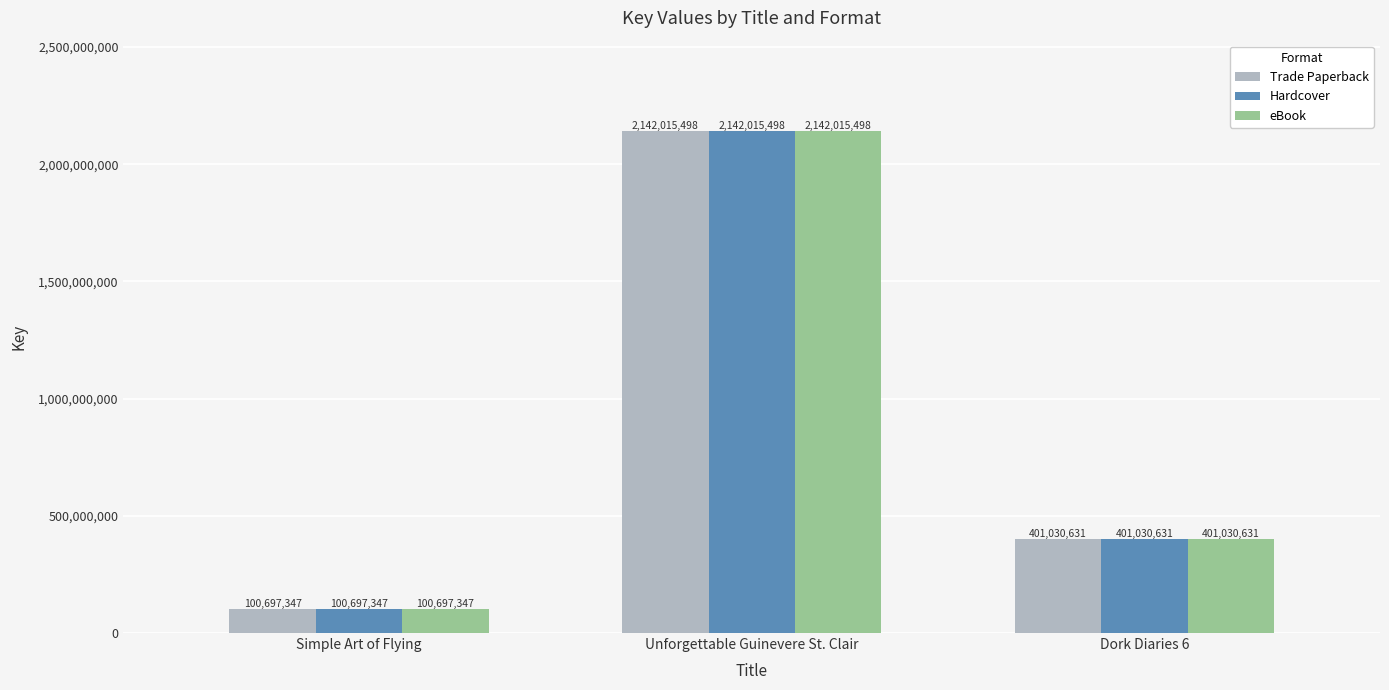

The value of Hardcover at Dork Diaries 6 is 221541838. True or false?

False